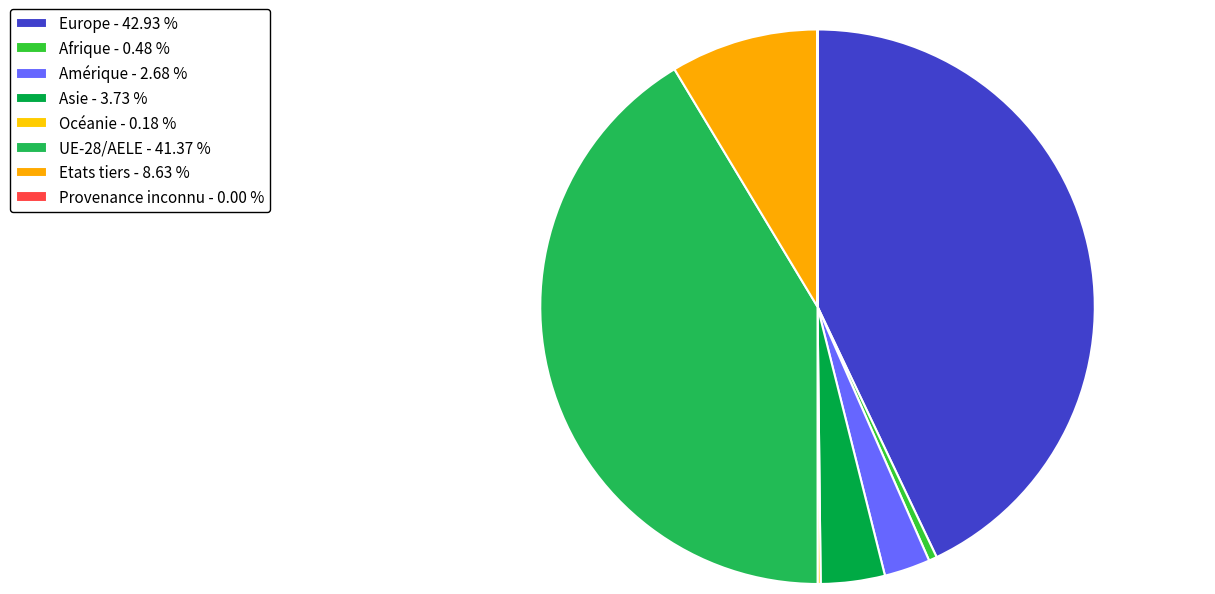

Does Europe account for over 50% of the chart?

No